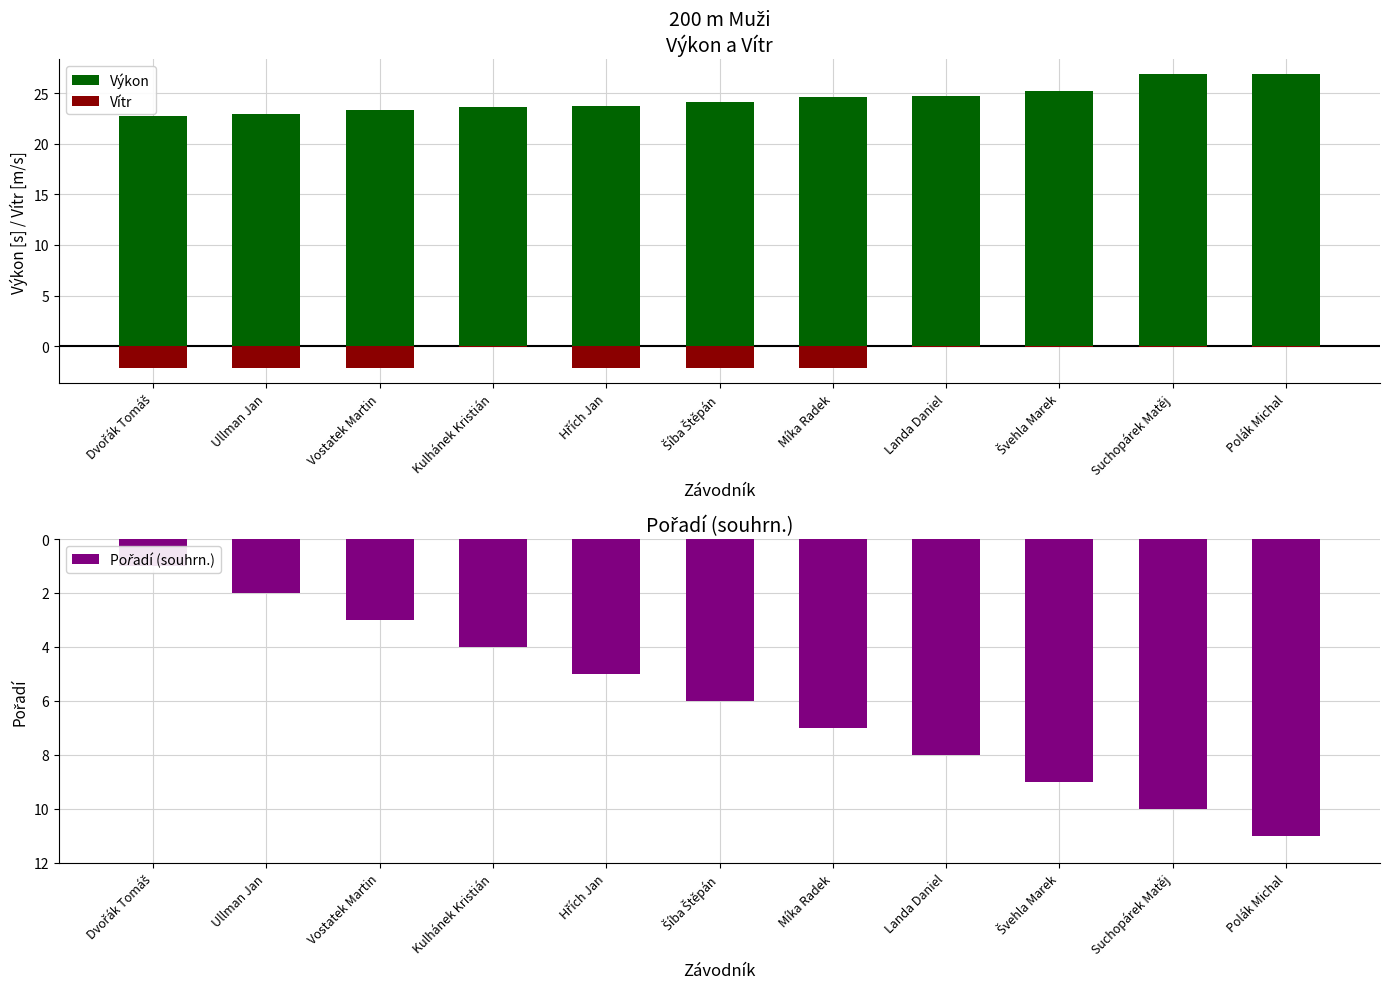

The value of Vítr at Míka Radek is -2.2. True or false?

True